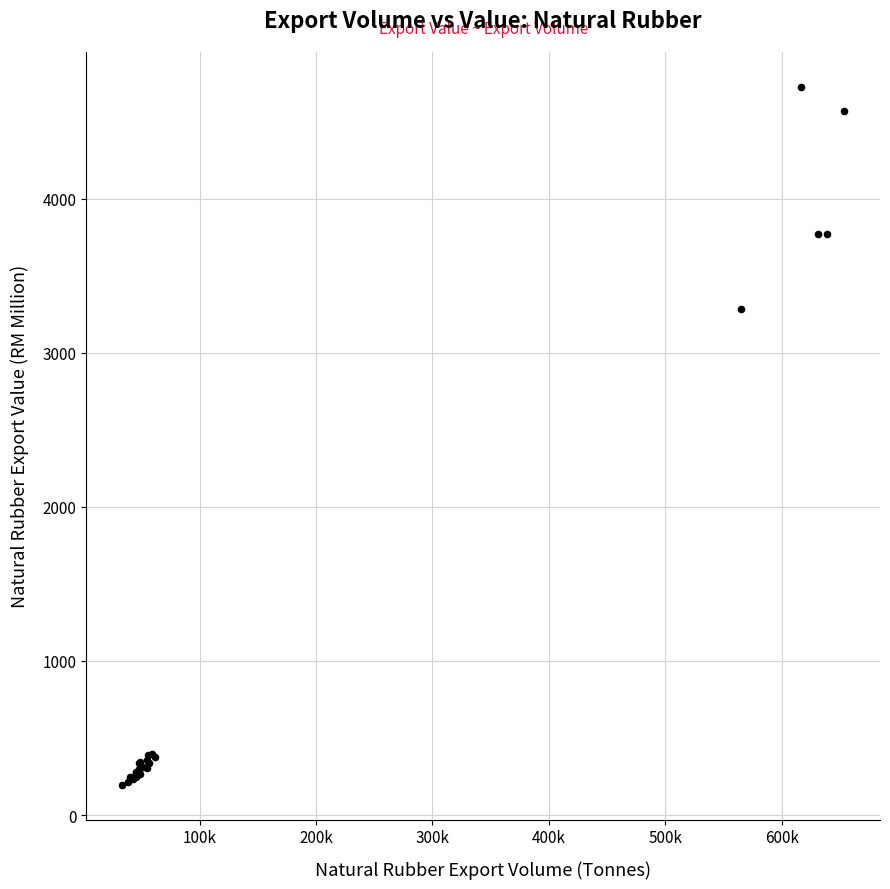

What Y value in the scatter plot is closest to 2461?

3285.7